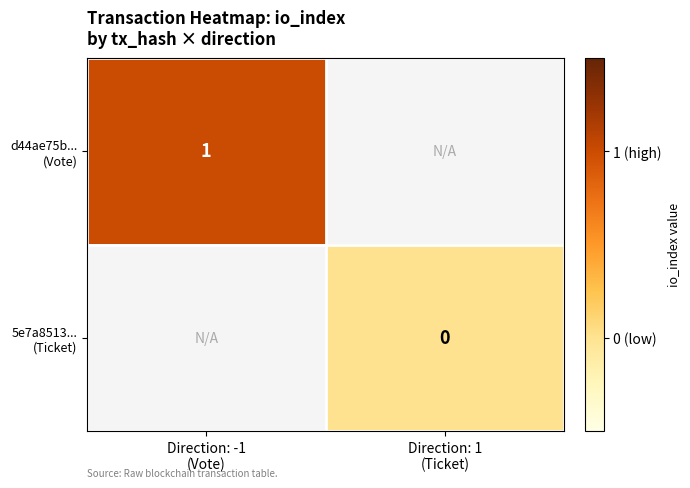

What is the greatest value displayed?

1.0